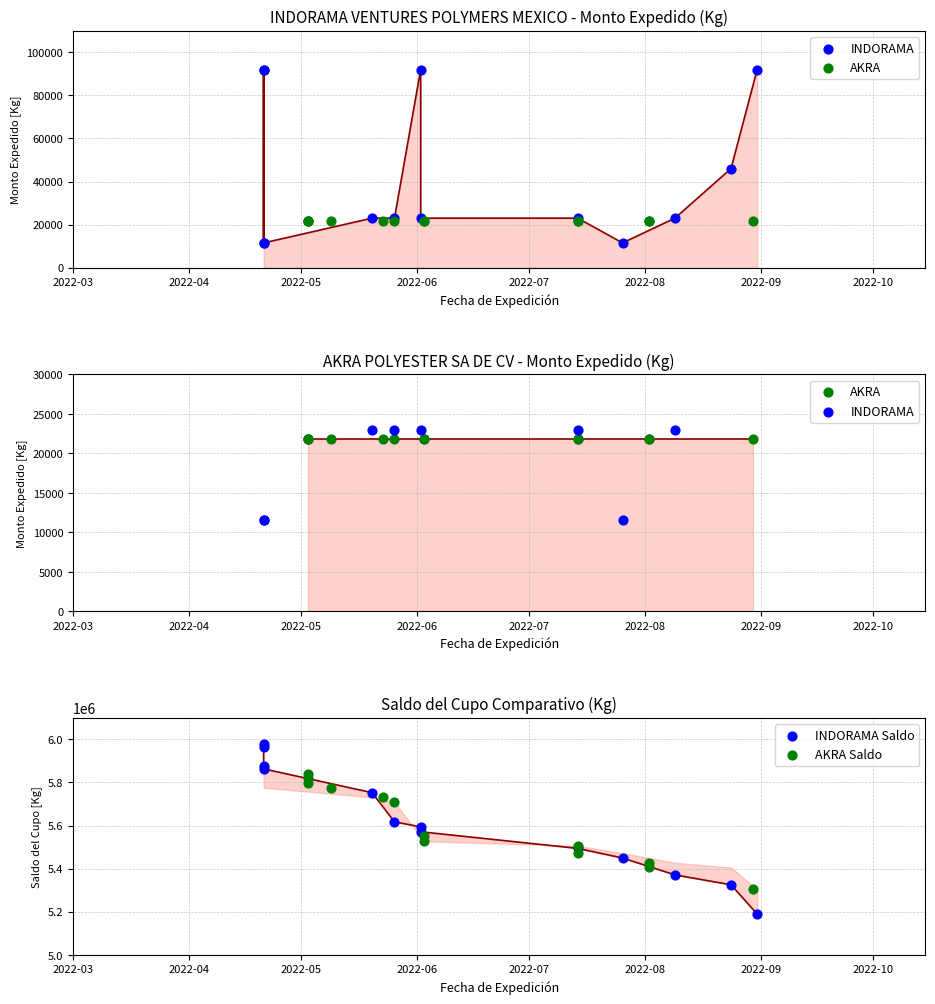

What are all the series names shown in the legend?

INDORAMA, AKRA, INDORAMA Saldo, AKRA Saldo